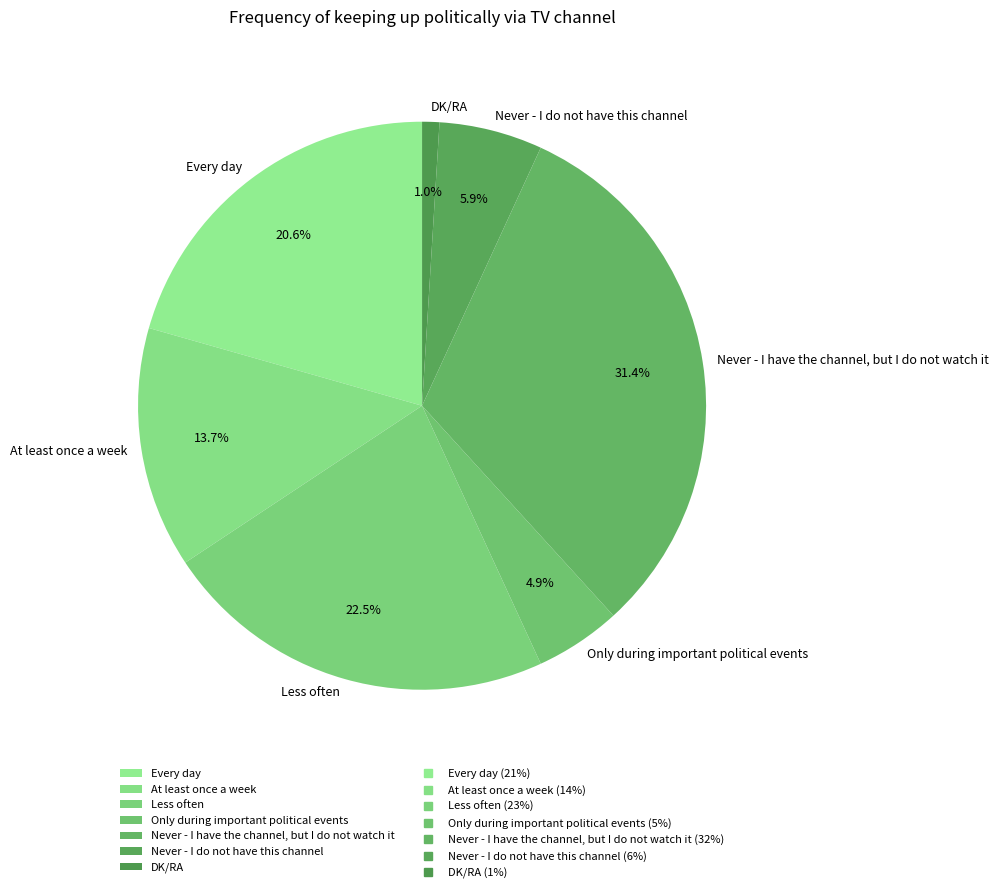

What is the total percentage of Every day and DK/RA?

21.6%